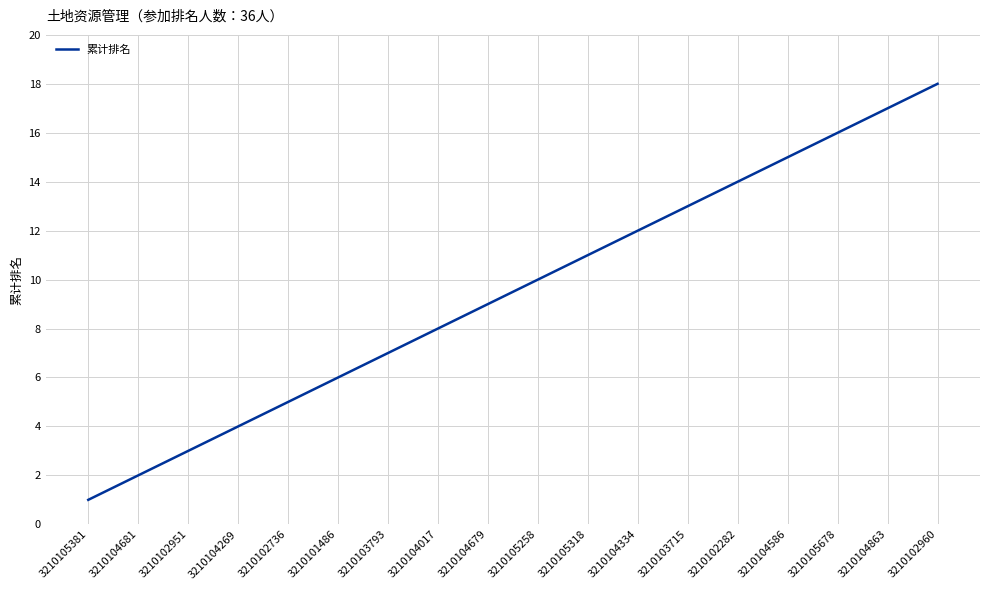

What value does the data have at 3210104863?

17